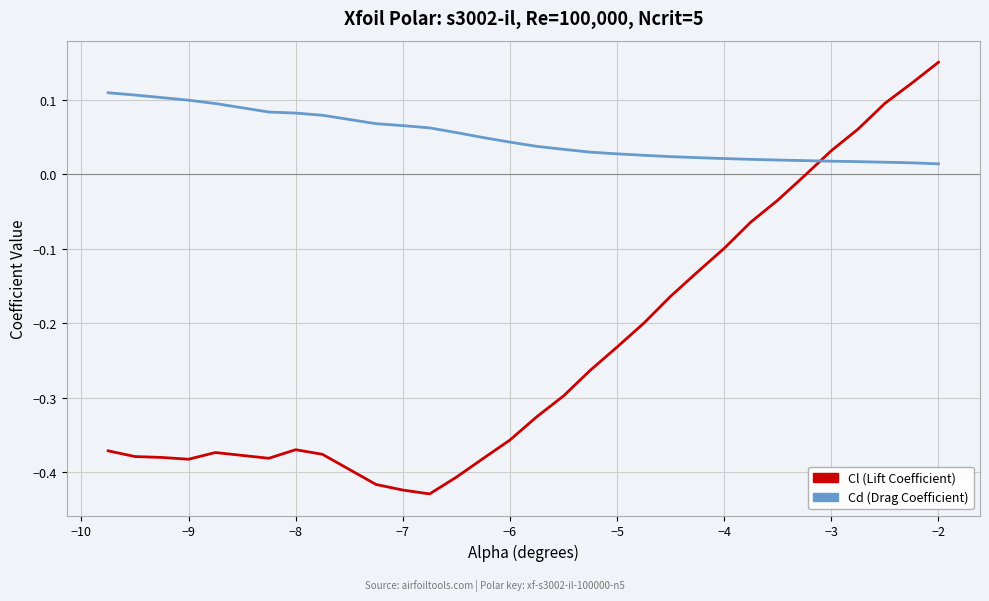

How many intersections are there between Cd (Drag Coefficient) and Cl (Lift Coefficient)?

1